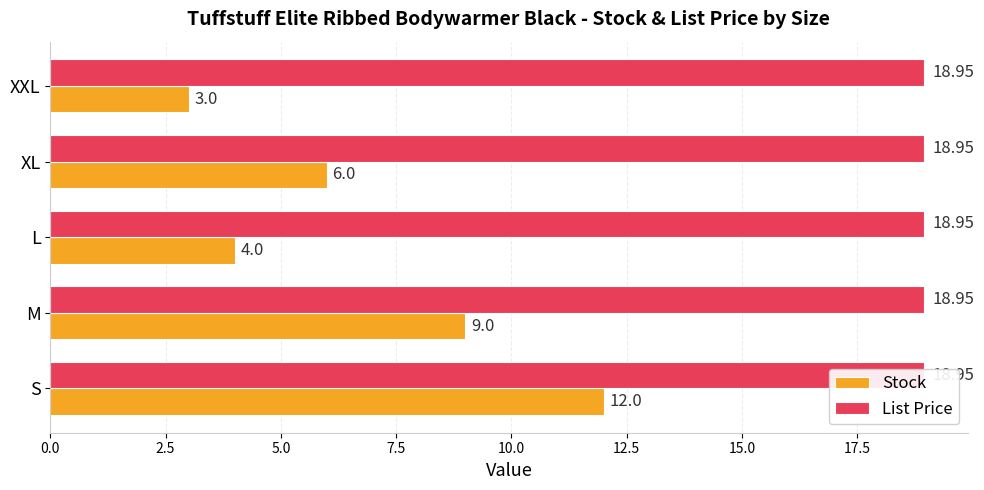

Is the value of List Price at 5.0 greater than the value of Stock at 10.0?

No